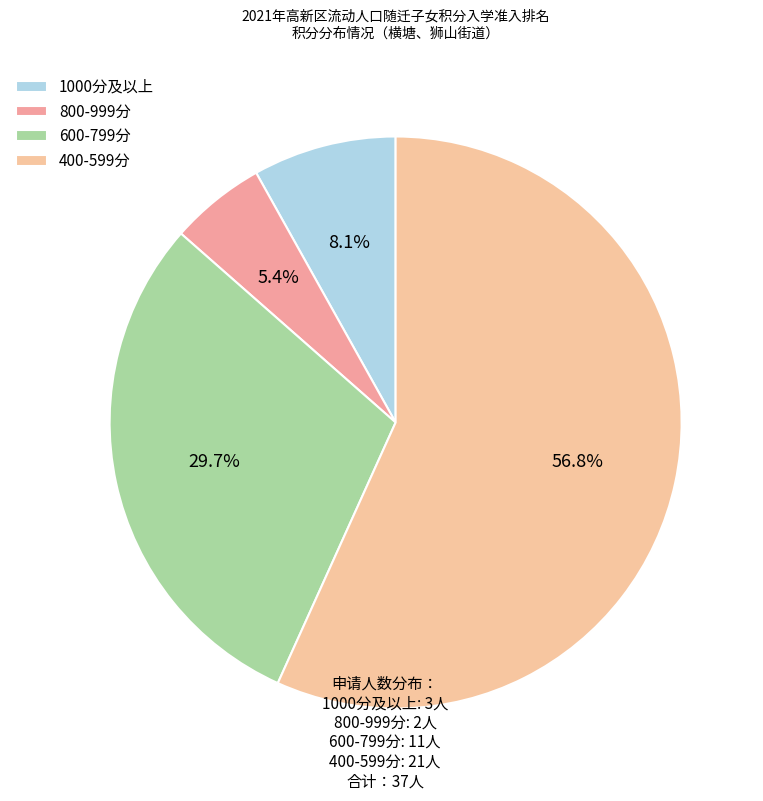

Count the number of slices in the pie.

4